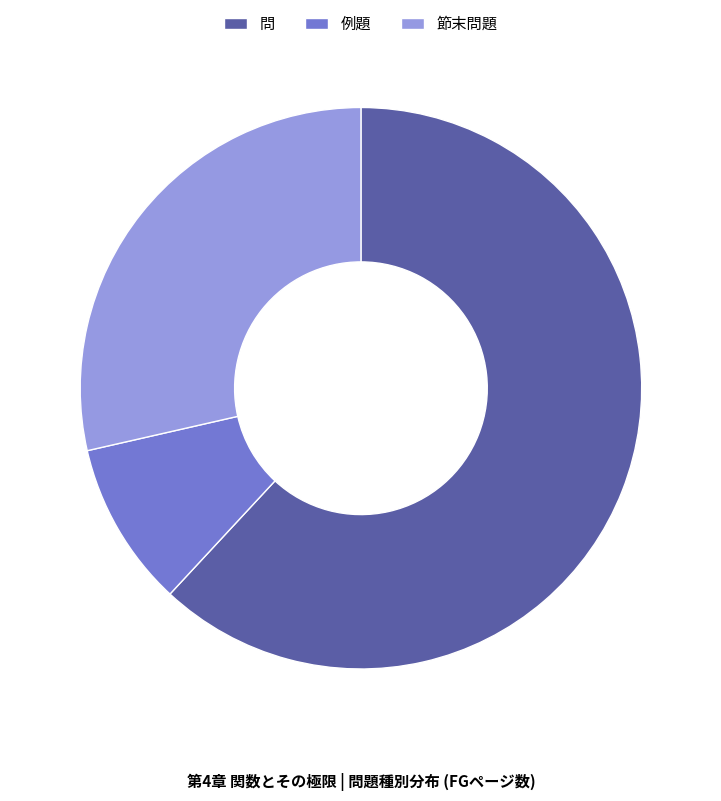

Which category has the biggest portion of the pie?

問